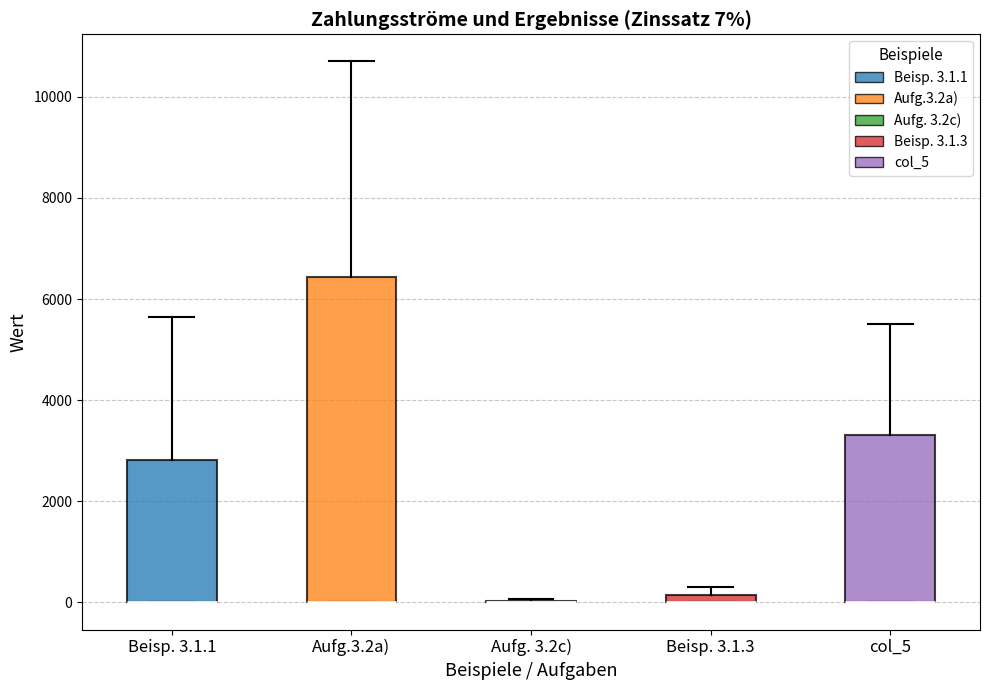

Comparing the boxes themselves (not the whiskers), which one is the tallest?

Aufg.3.2a)